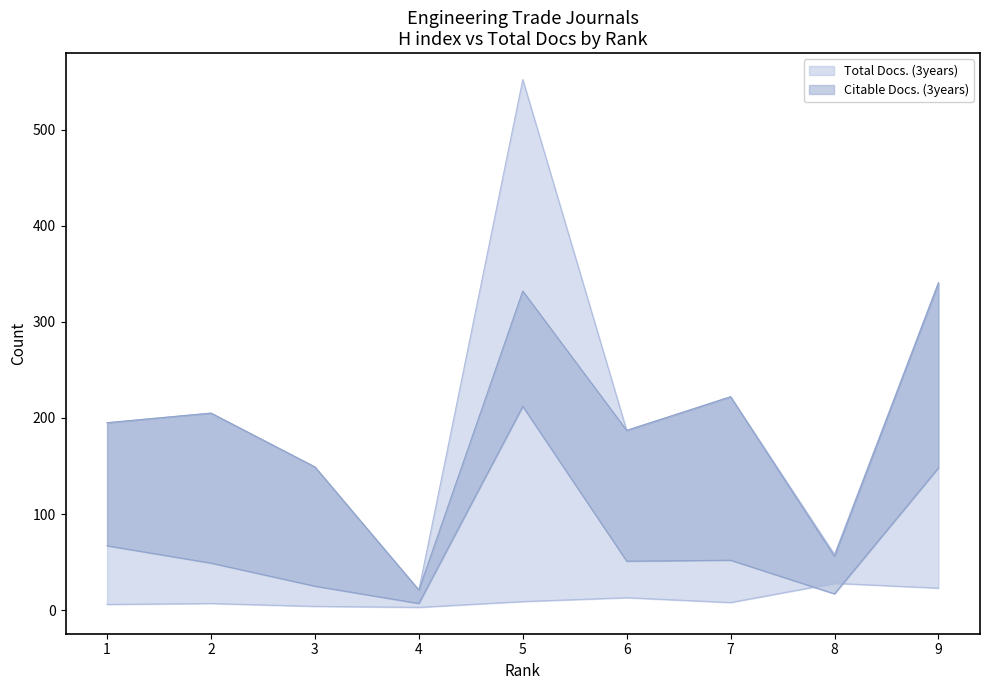

True or false: Total Docs. (3years) and Total Docs. (2012) intersect in this chart.

False